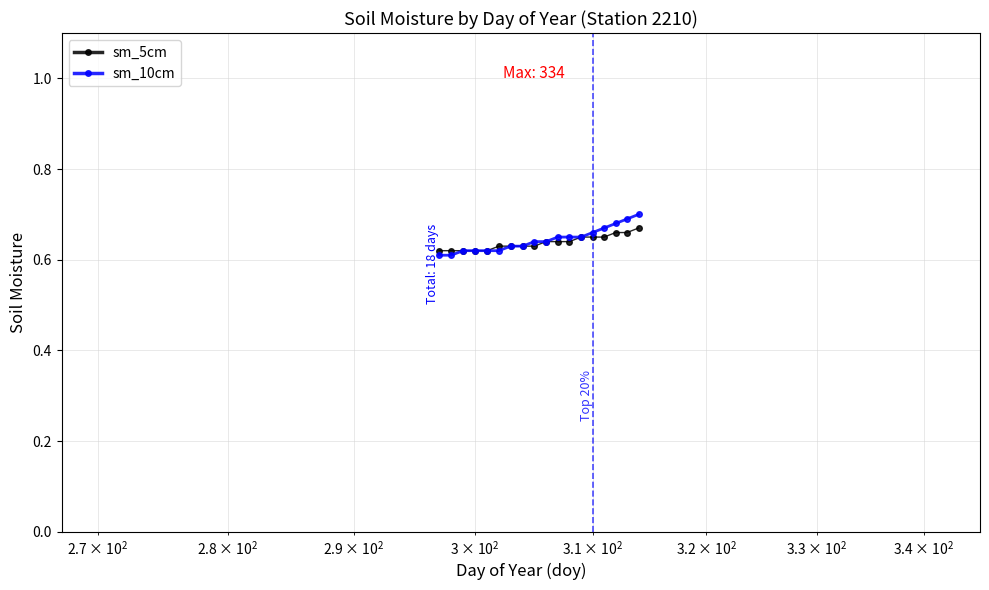

At how many categories does at least one series exceed 0?

18